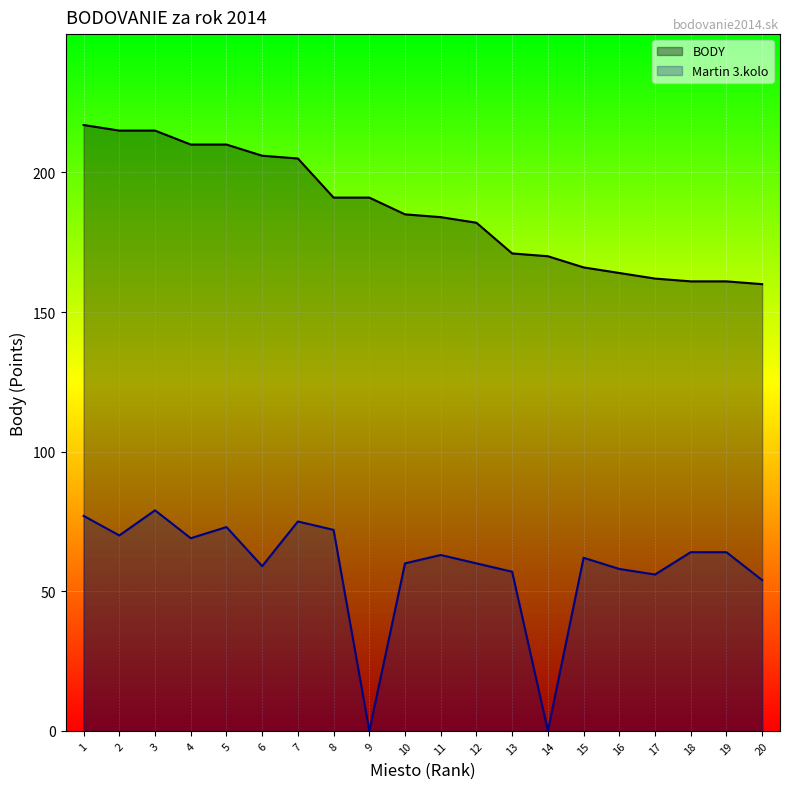

Between 7 and 14, which is larger?

7